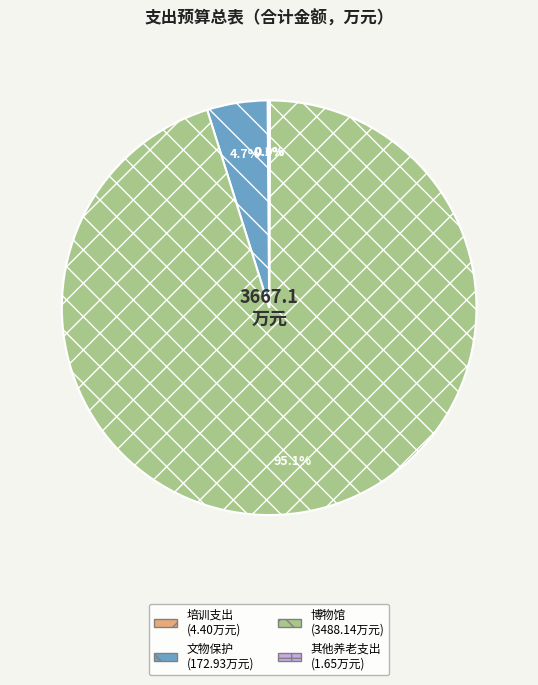

Is there a majority slice in this chart?

Yes